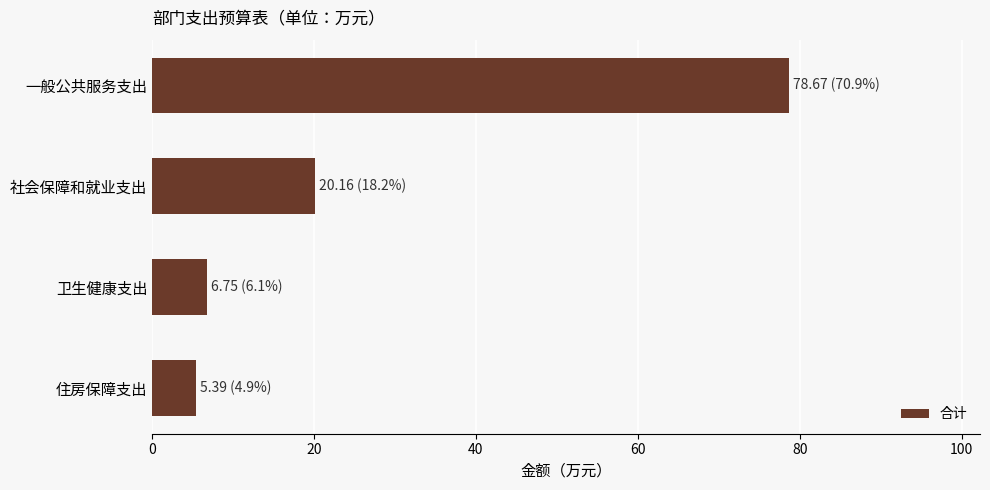

What is the change in value from 一般公共服务支出 to 卫生健康支出?

-71.9